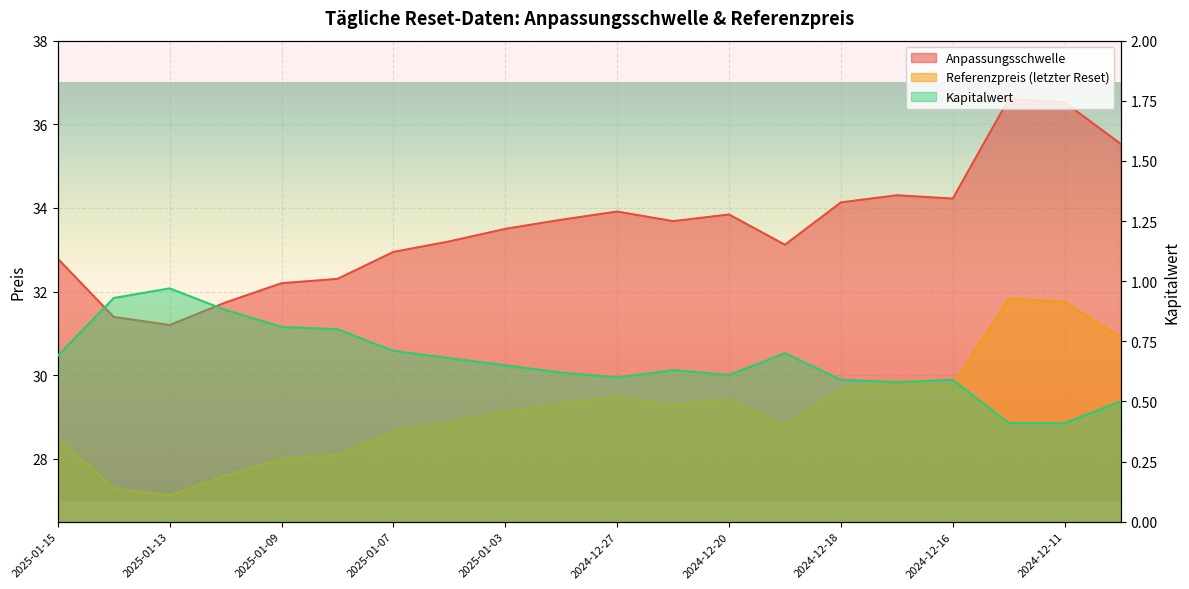

True or false: Kapitalwert has a value of 0.2 at 2024-12-30.

False